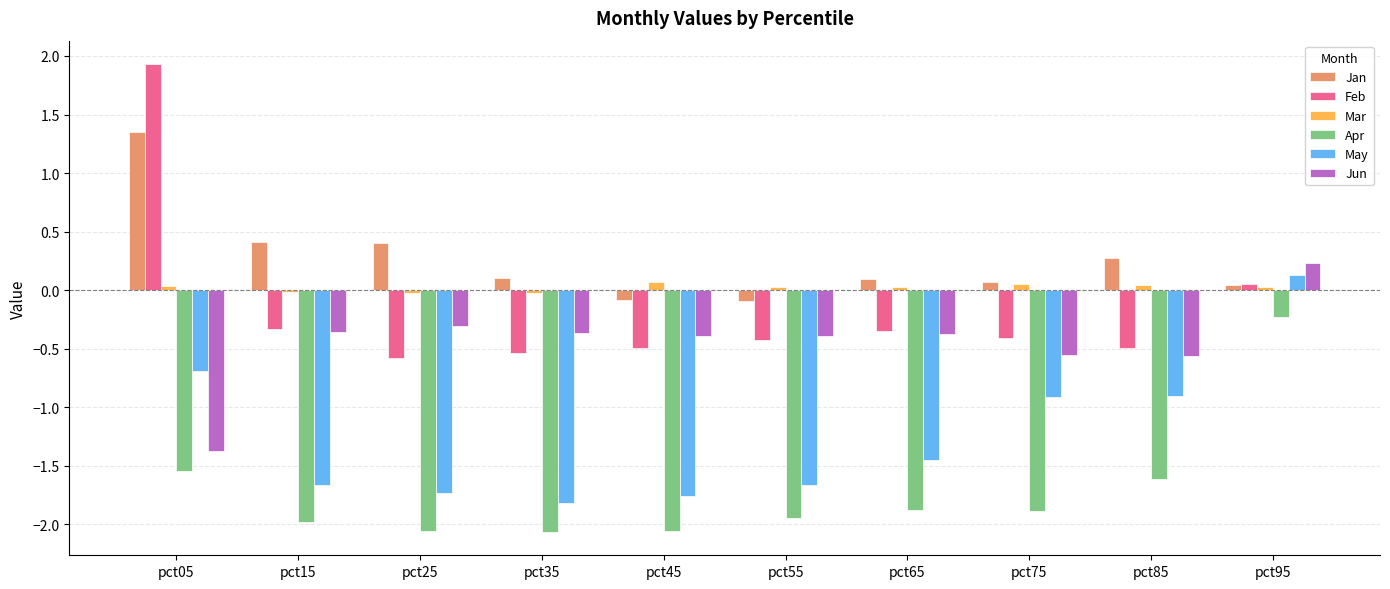

Count the Mar values in the range 0 to 1.

7